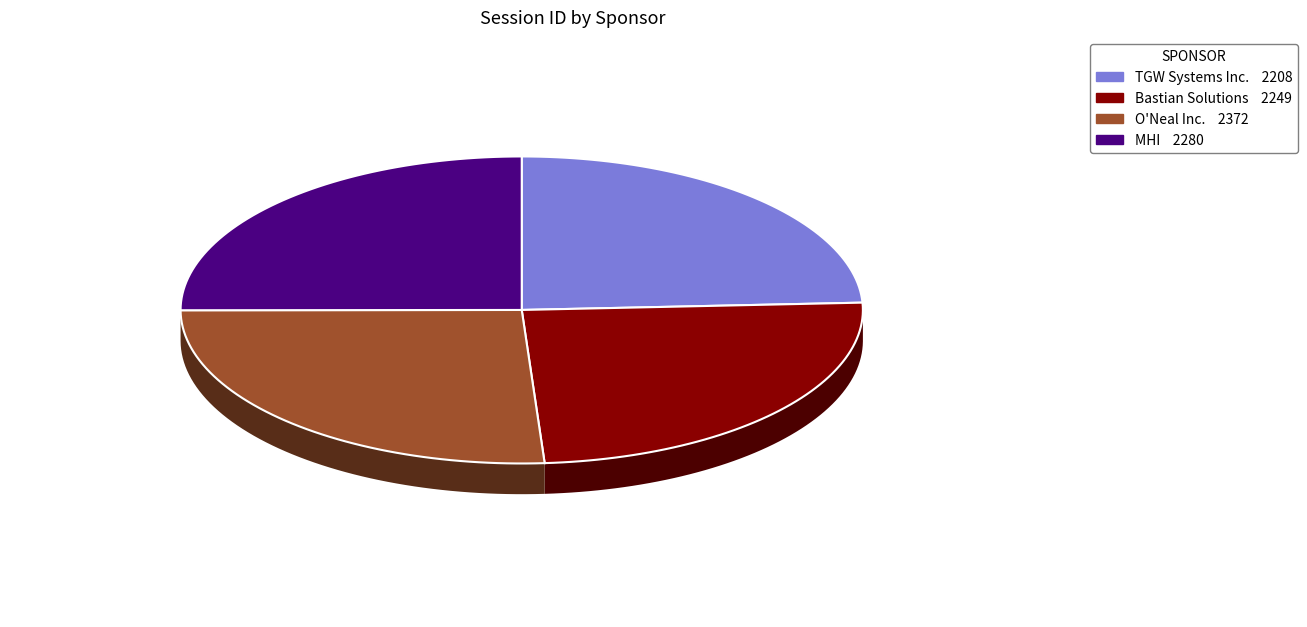

How many segments does this pie chart have?

4